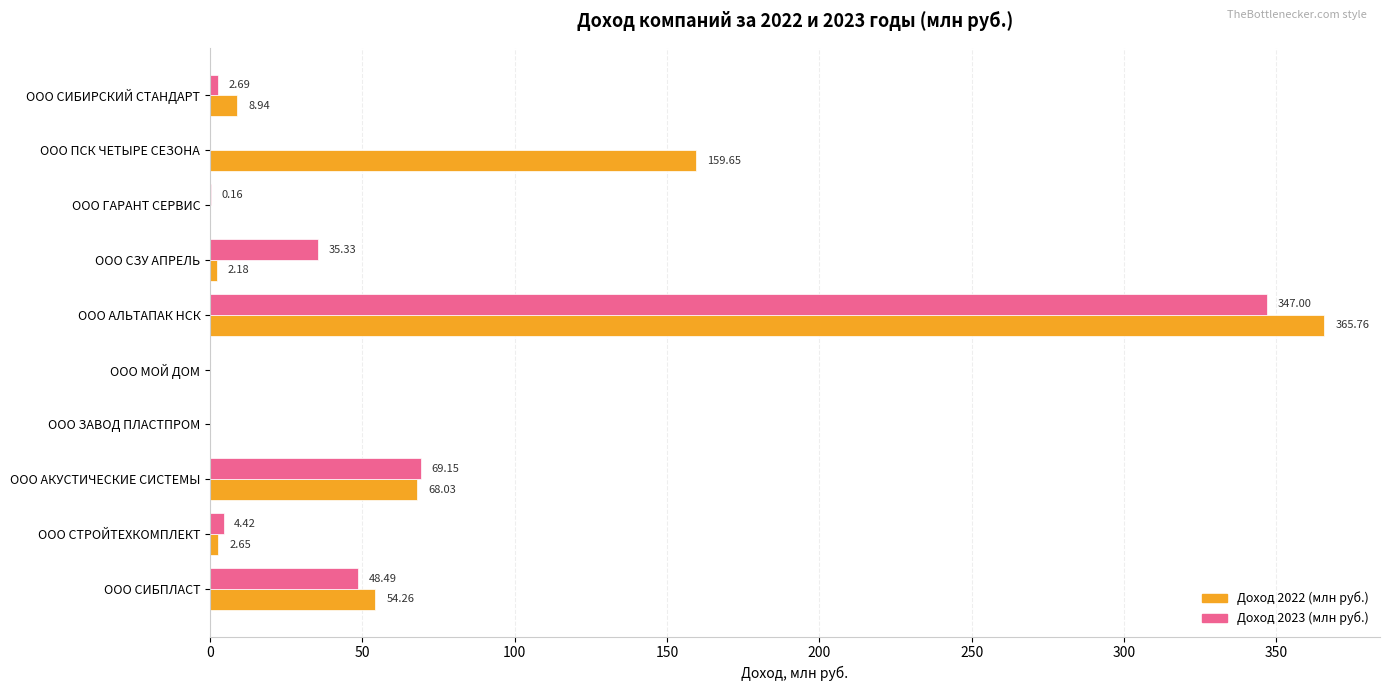

Which series changed the most between ООО СТРОЙТЕХКОМПЛЕКТ and ООО АКУСТИЧЕСКИЕ СИСТЕМЫ?

Доход 2022 (млн руб.)